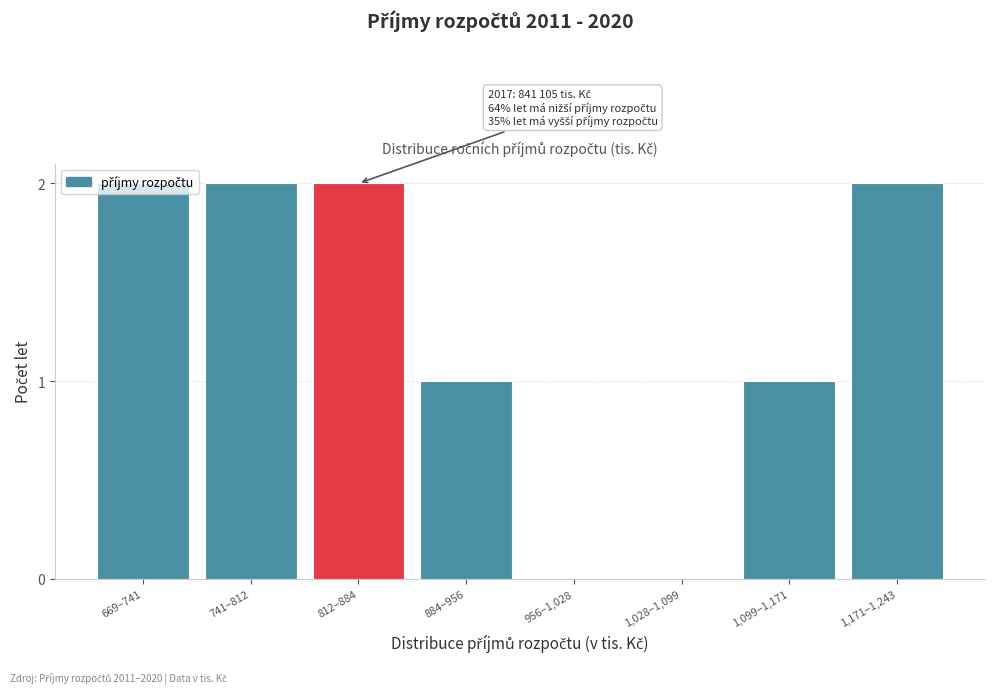

Which has a higher value, 1,099–1,171 or 669–741?

669–741